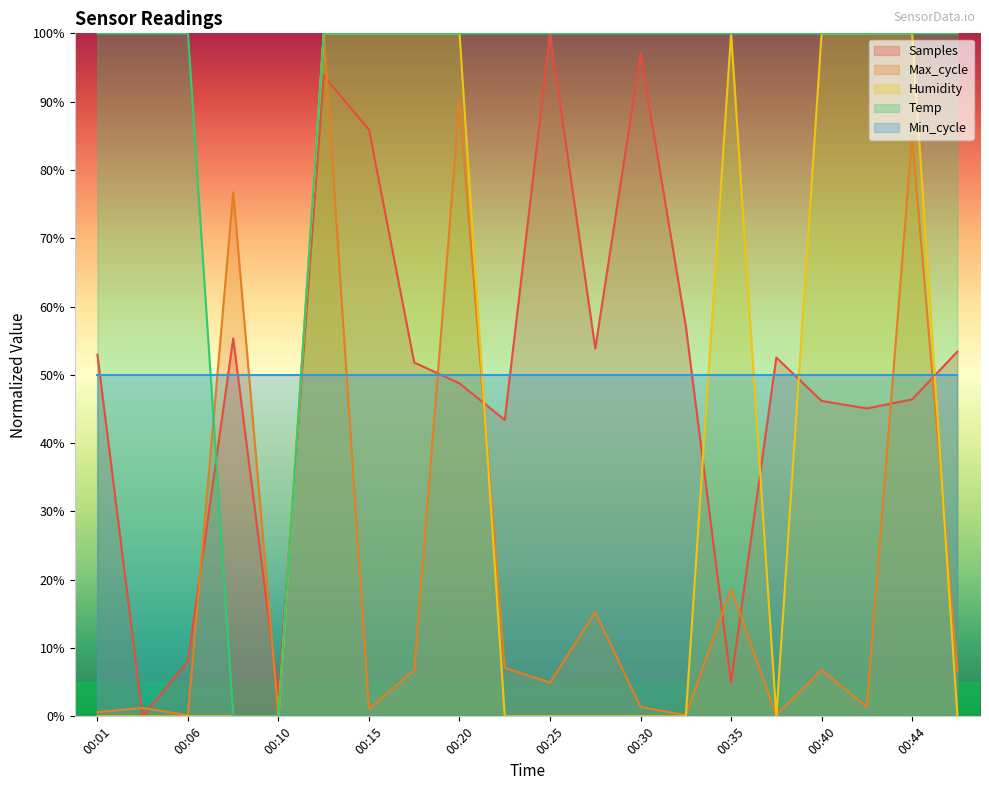

At which label is Samples closest to 50?

00:20